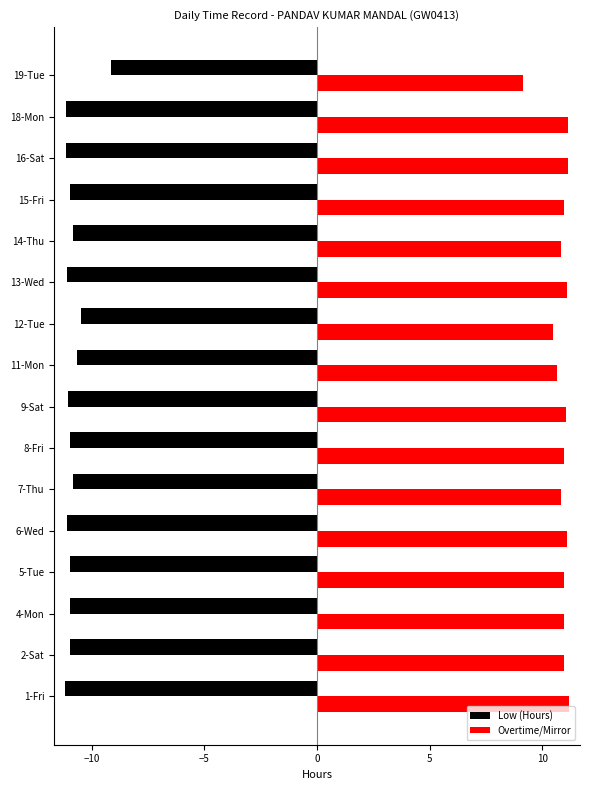

What is the difference between the Low (Hours) values at 7-Thu and 19-Tue?

1.7